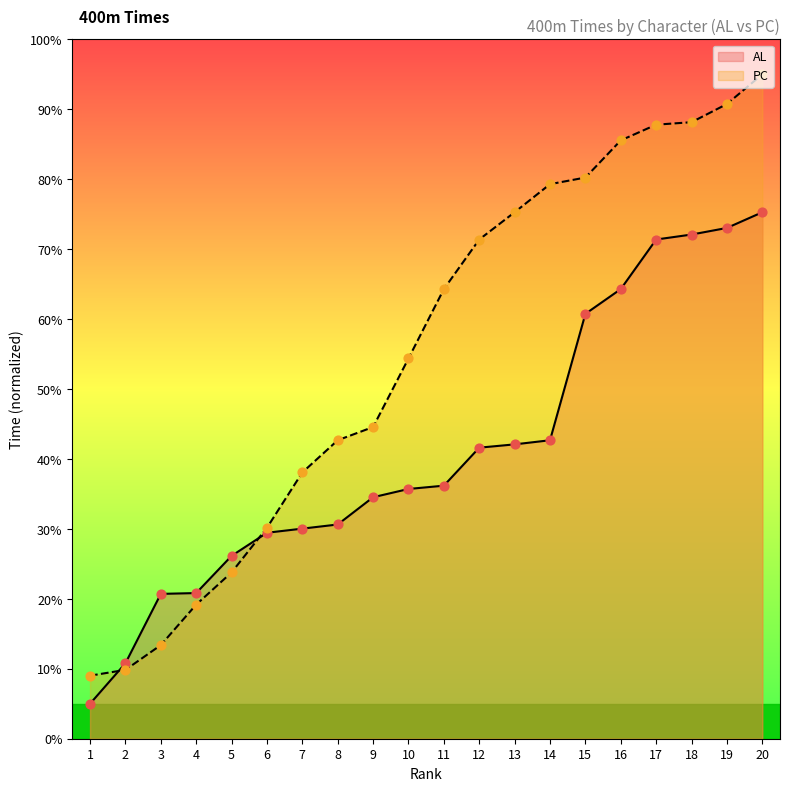

At which category is the sum across all series the highest?

20